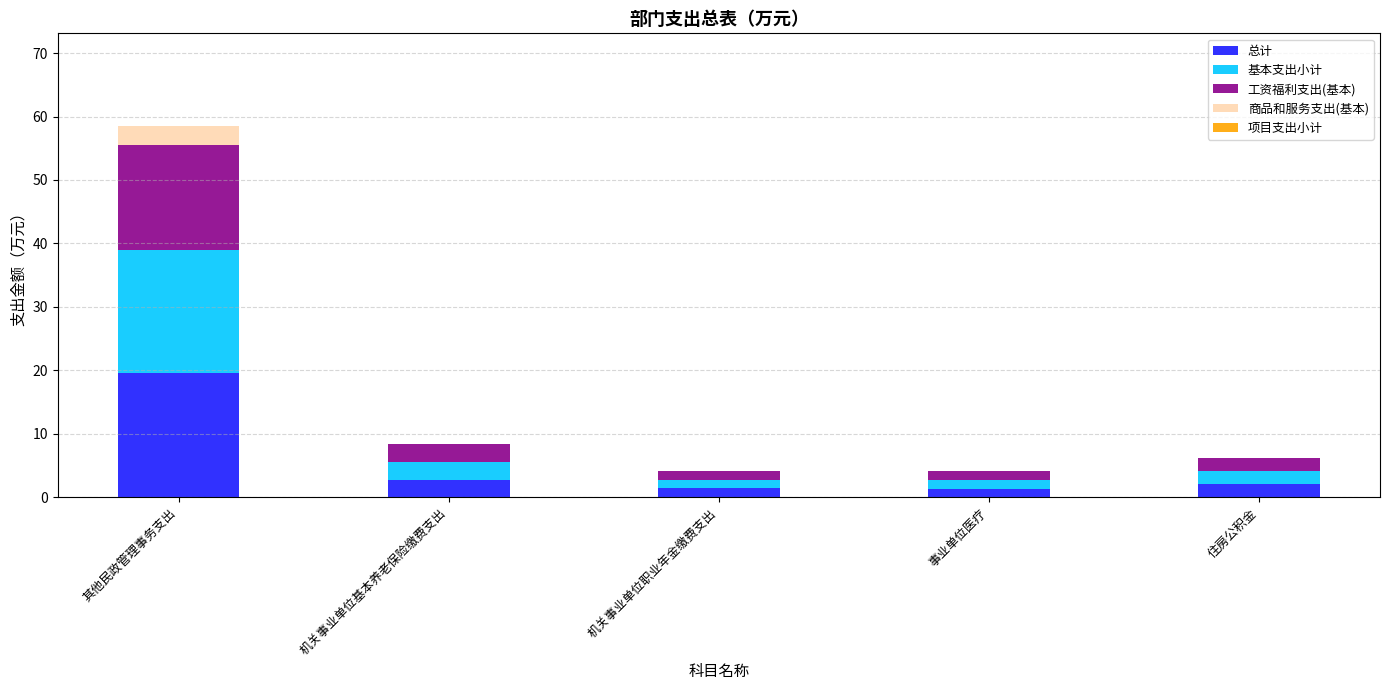

At which label does 总计 reach its peak?

其他民政管理事务支出